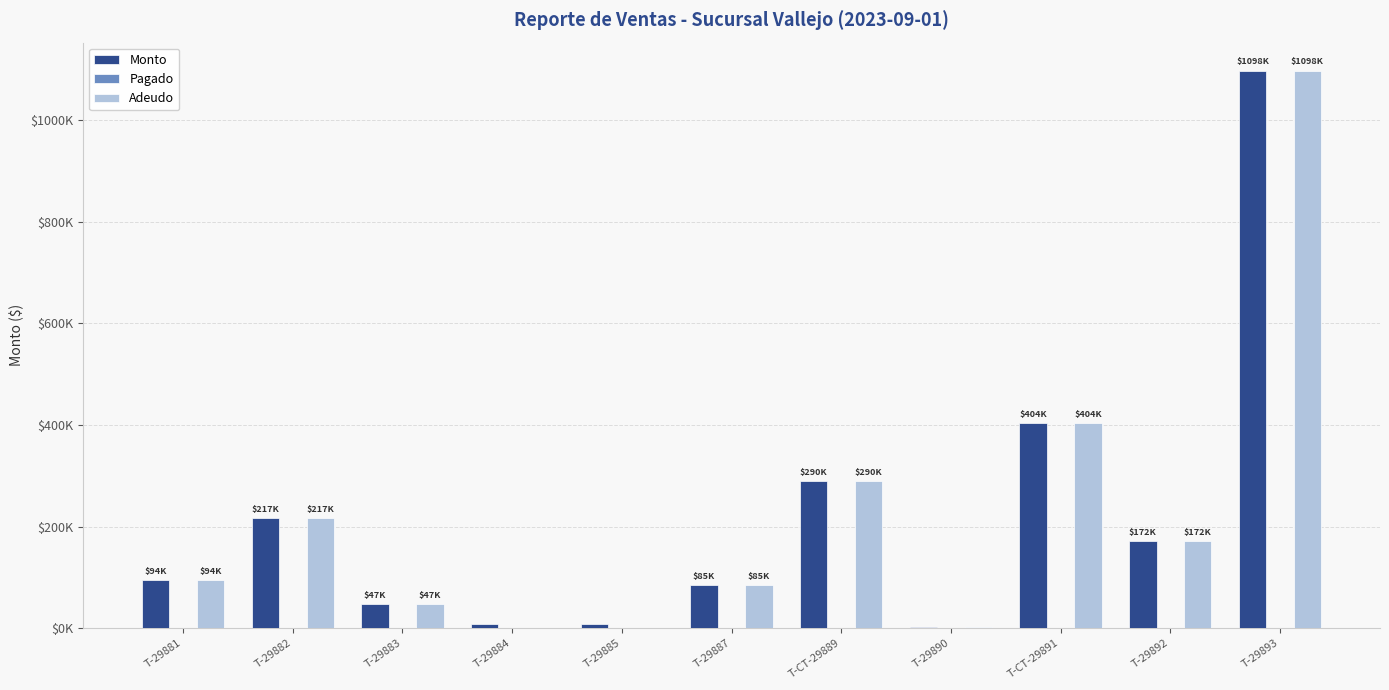

Are the bars grouped side by side (vs. stacked)?

Yes